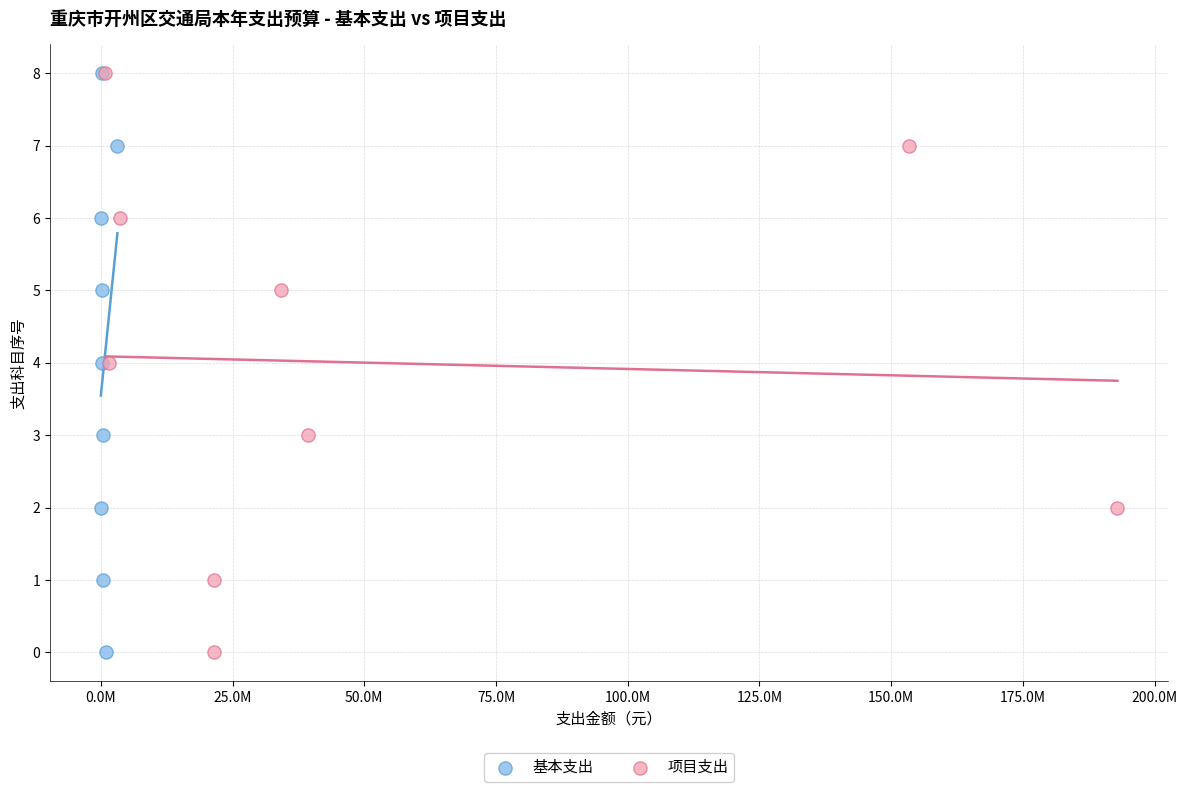

What are all the series names shown in the legend?

基本支出, 项目支出